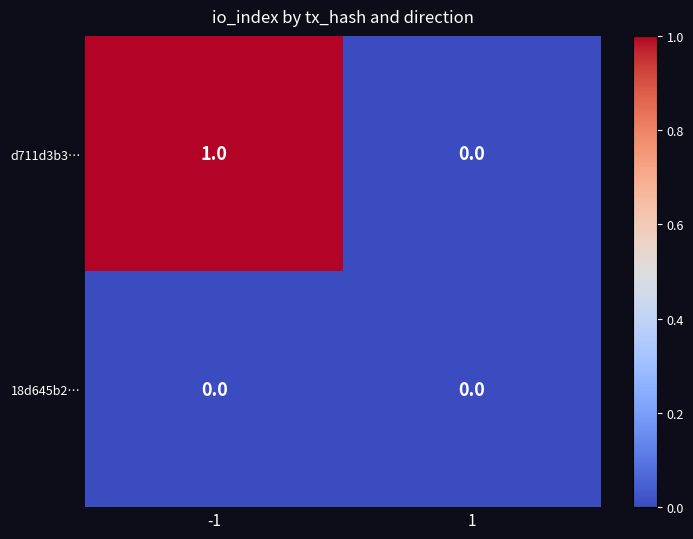

Between -1 and 1, which series saw the biggest shift?

d711d3b3…